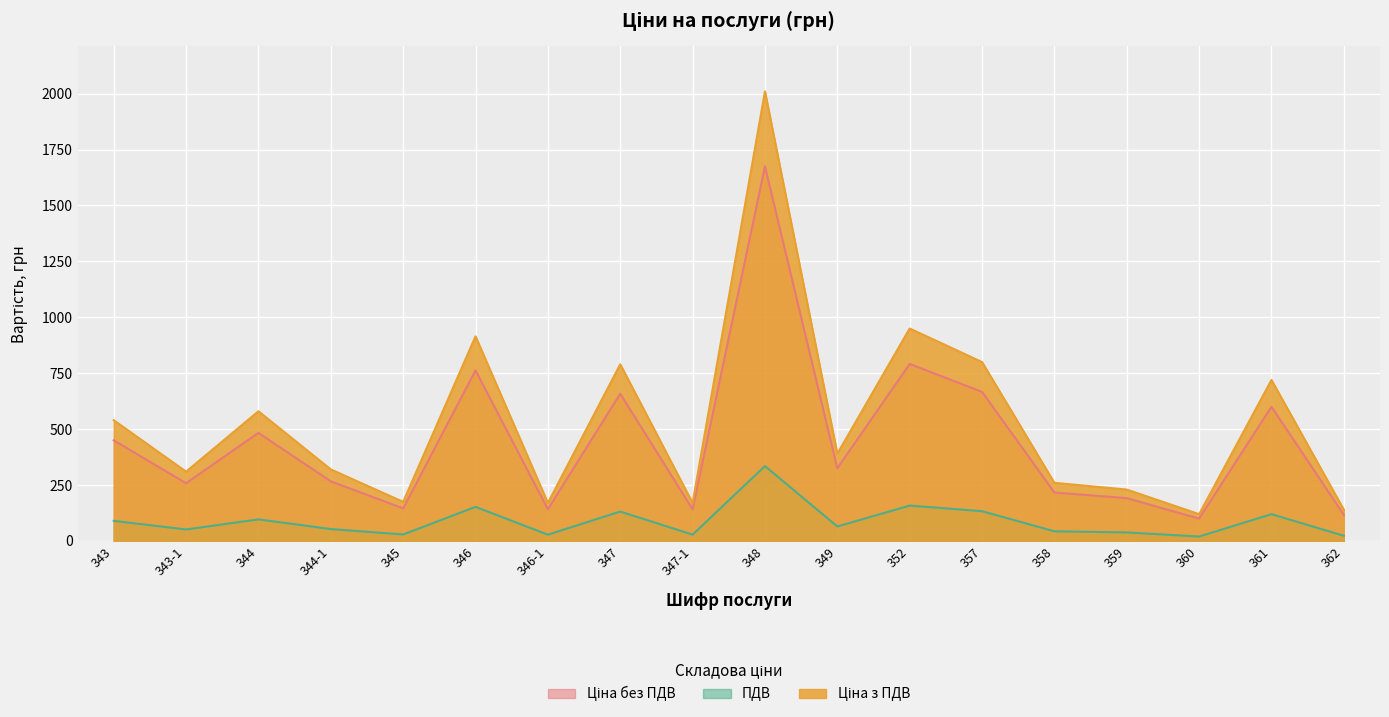

What is the label of the 9th point from the right?

348